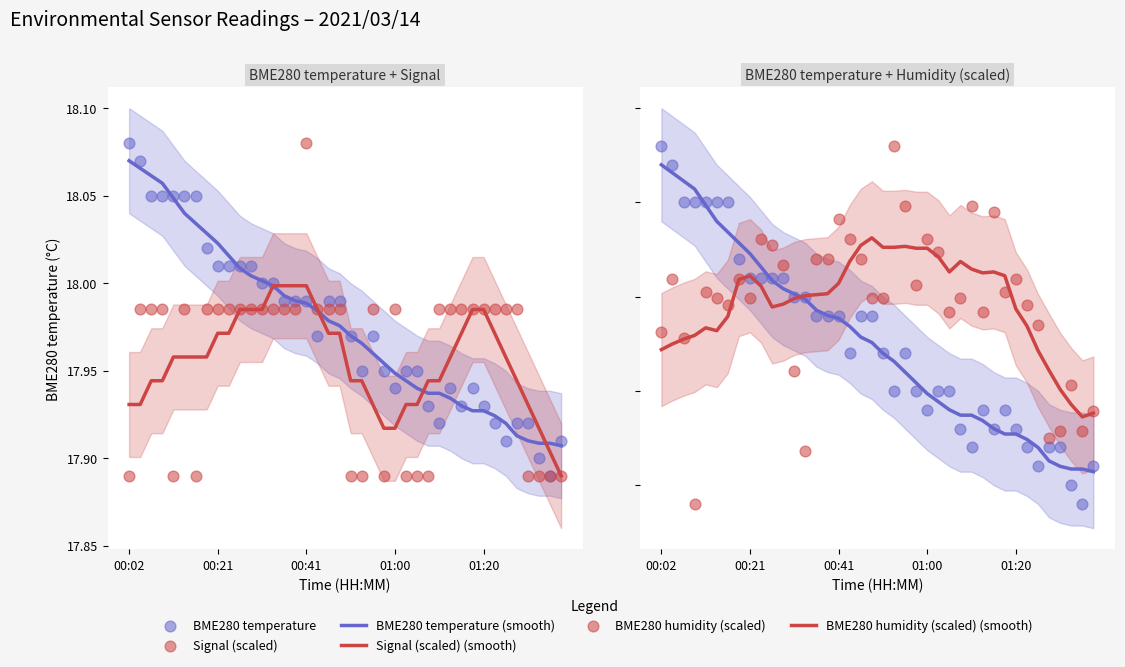

What are all the series names shown in the legend?

BME280 temperature (smooth), Signal (scaled) (smooth), BME280 temperature, Signal (scaled), BME280 humidity (scaled) (smooth), BME280 humidity (scaled)